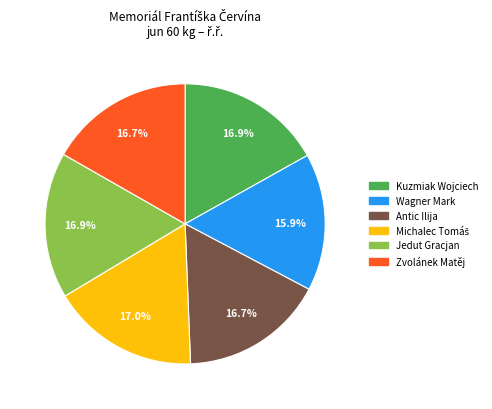

How many slices are in this pie chart?

6